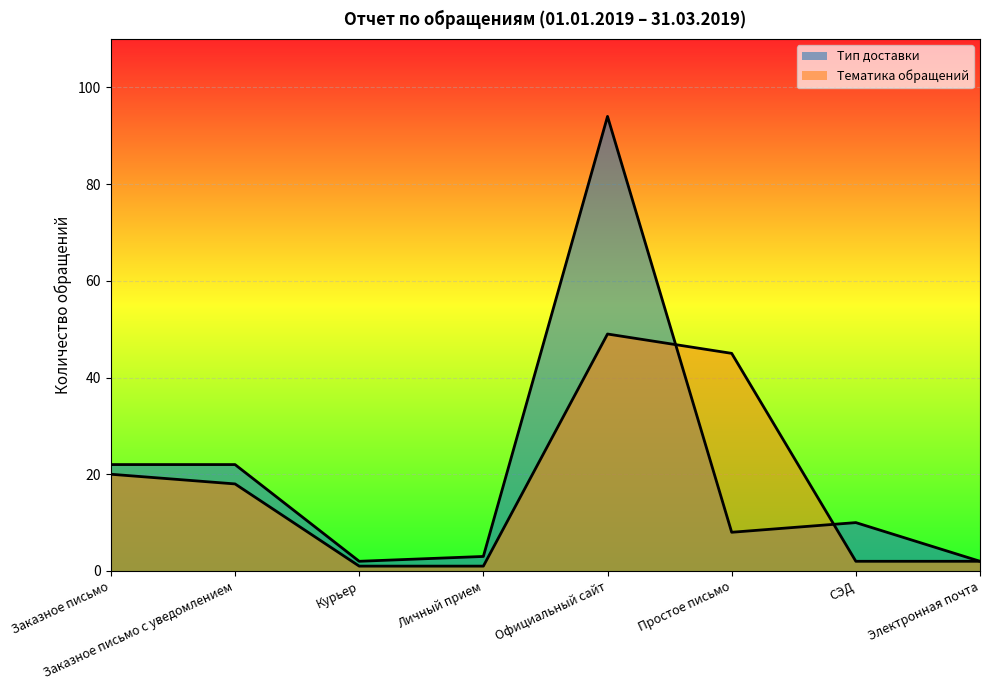

At which category does the chart reach its minimum across all series?

Курьер